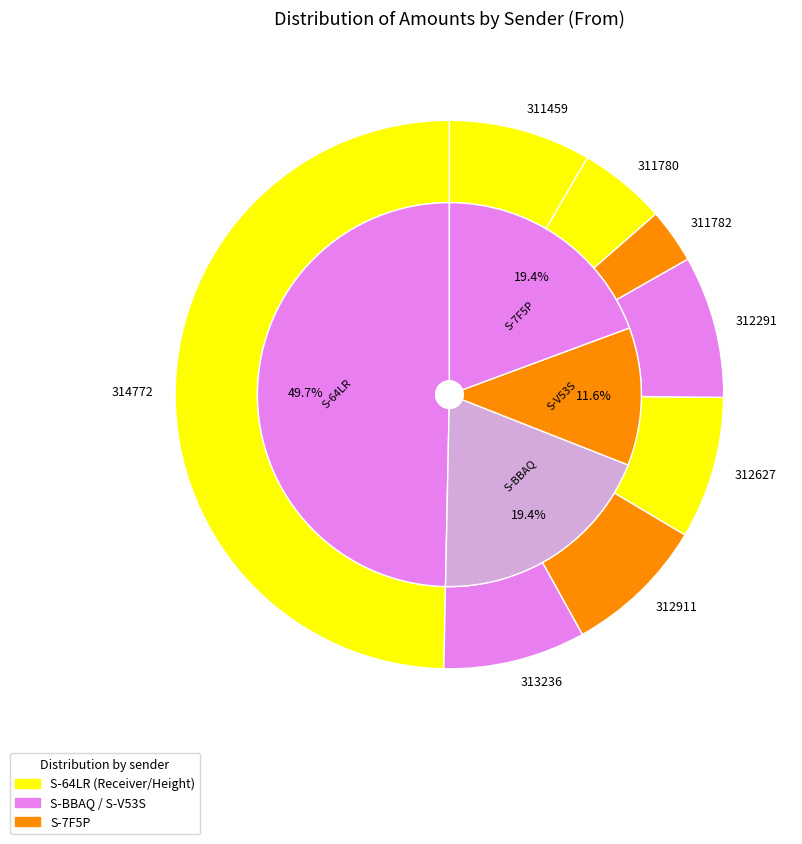

The 312291 slice represents 9% of the pie. True or false?

False